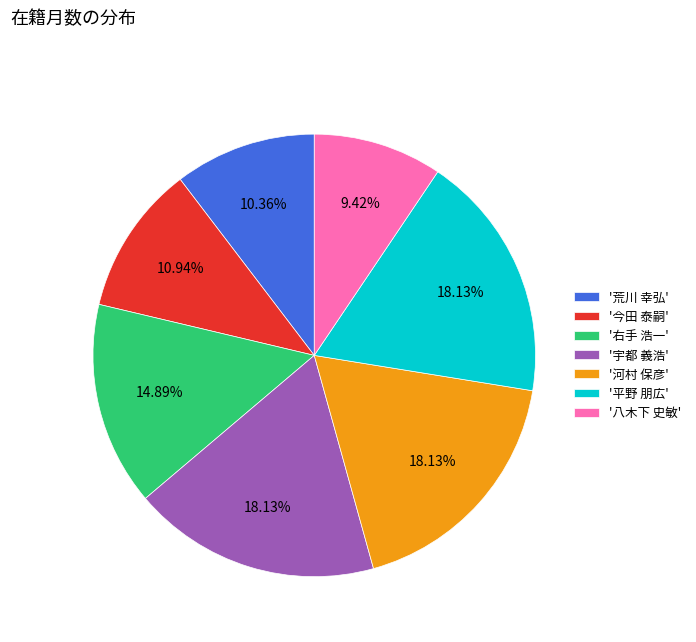

Does '宇都 義浩' represent more than half of the total?

No